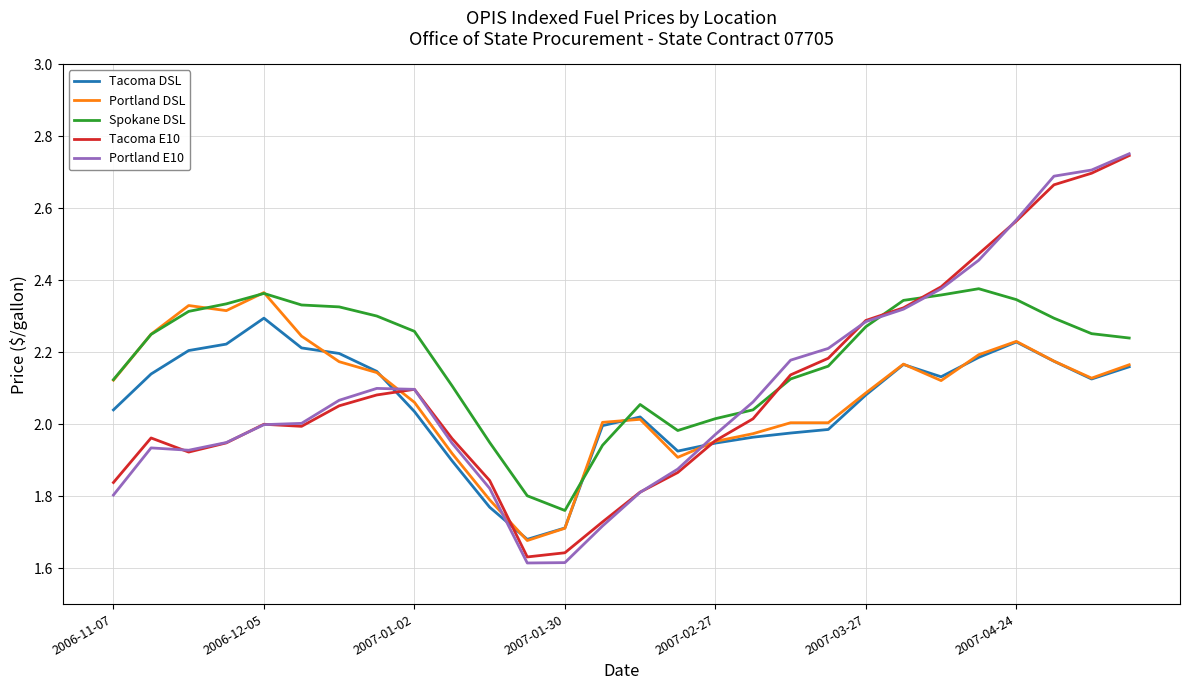

Which series has the largest total across all categories?

Spokane DSL